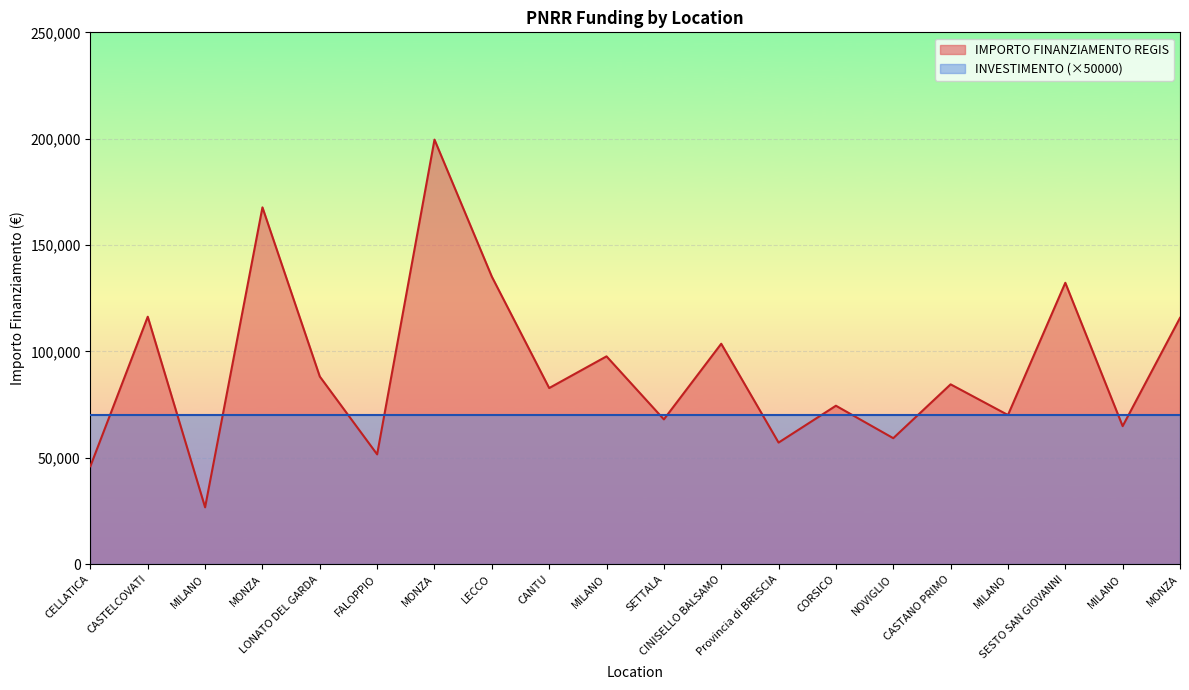

The value at LONATO DEL GARDA is 88213.8. True or false?

True